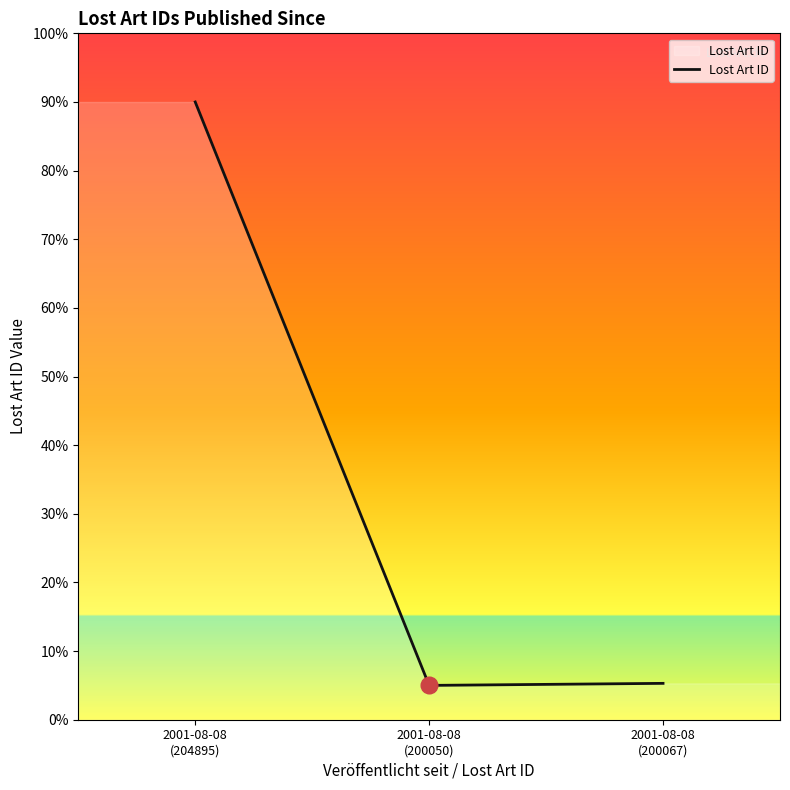

At which label is the value closest to 47?

2001-08-08
(200067)